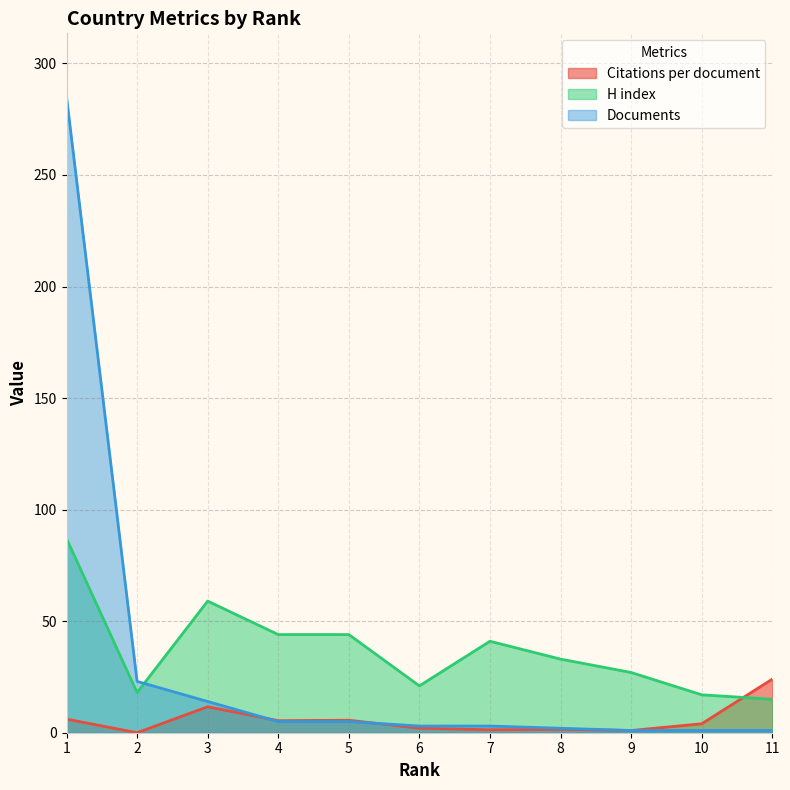

Rank the series by their average value, from lowest to highest.

Citations per document, Documents, H index